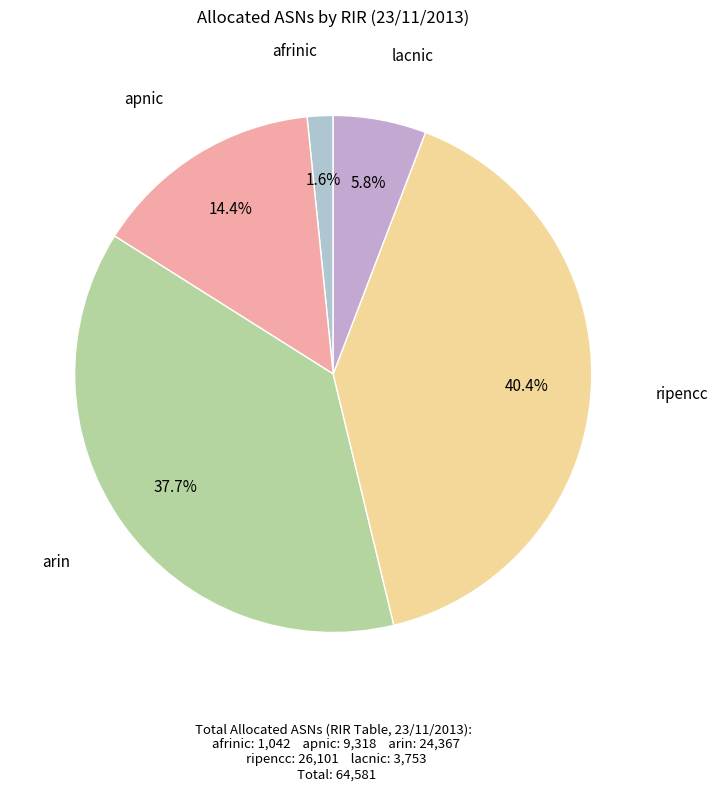

Is there any slice that represents more than half of the pie?

No